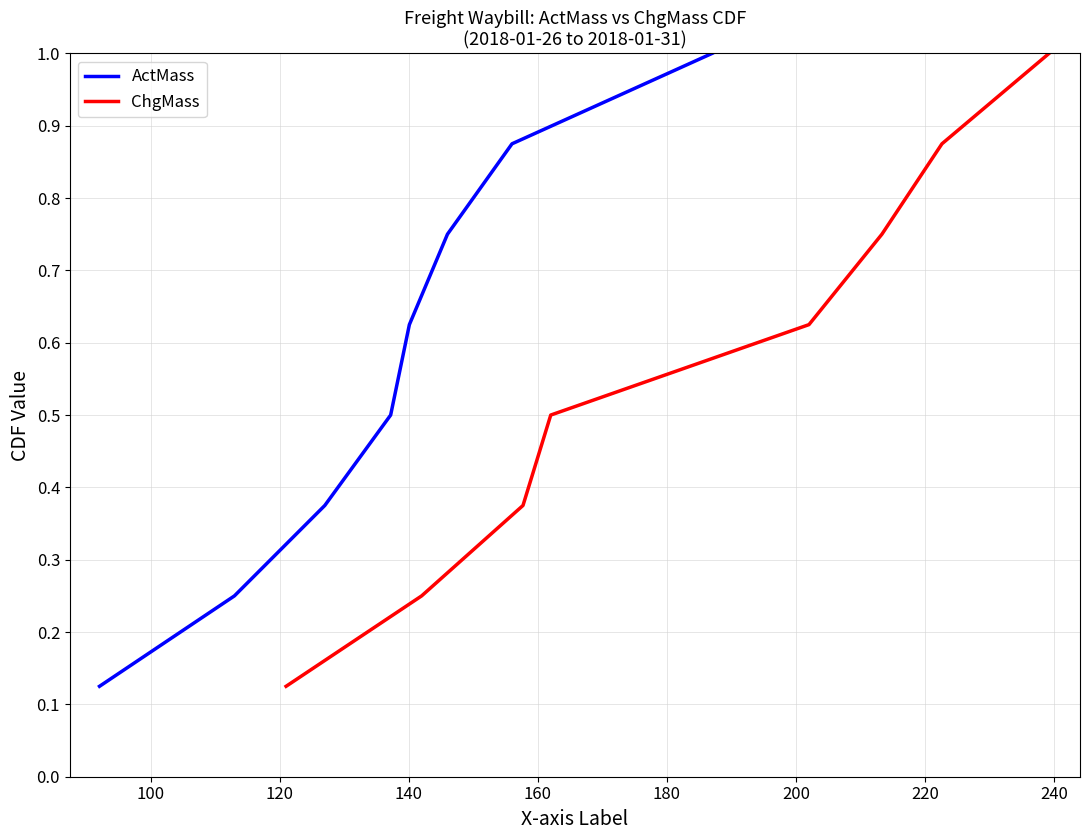

Does the chart display data point markers on the line(s)?

No